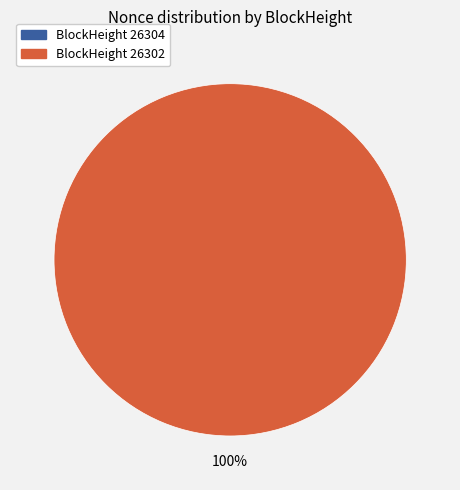

What percentage is the 26302 slice, to the nearest percent?

100%